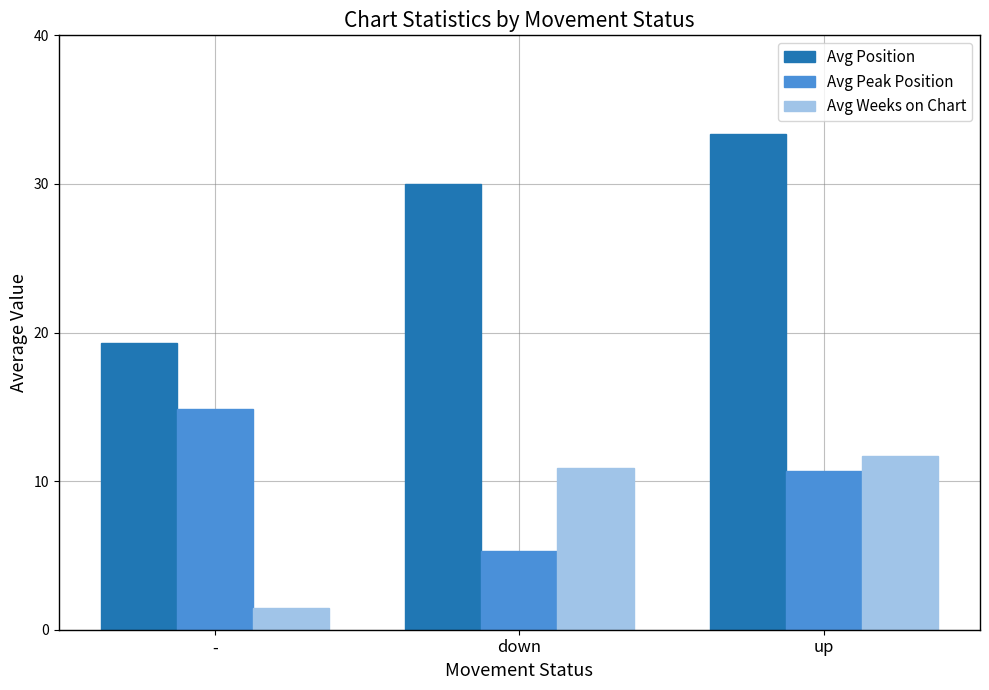

Which series changed the most between down and up?

Avg Peak Position